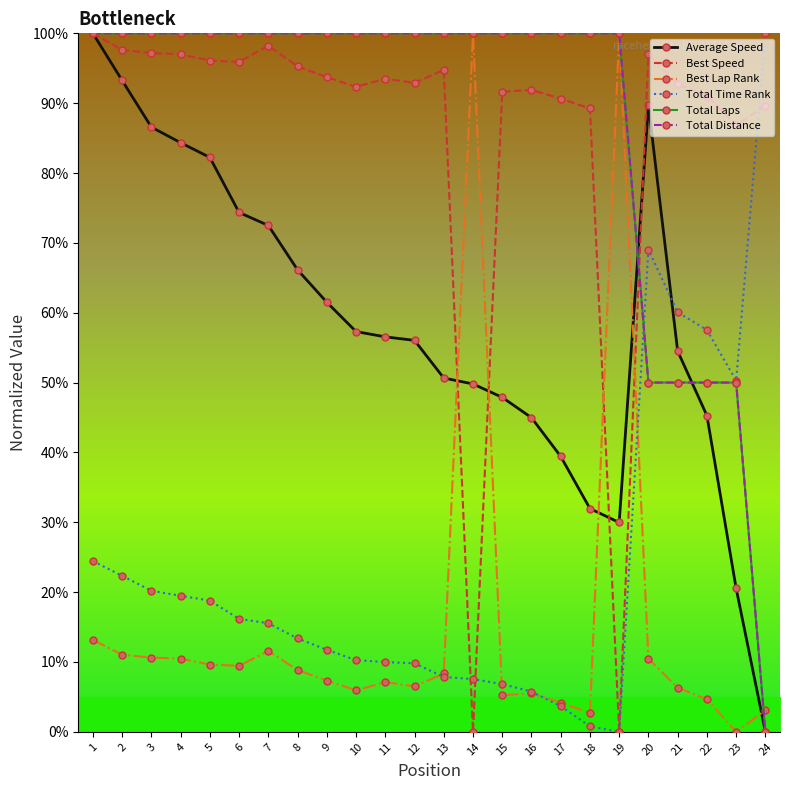

Where is the first local maximum for Average Speed?

20